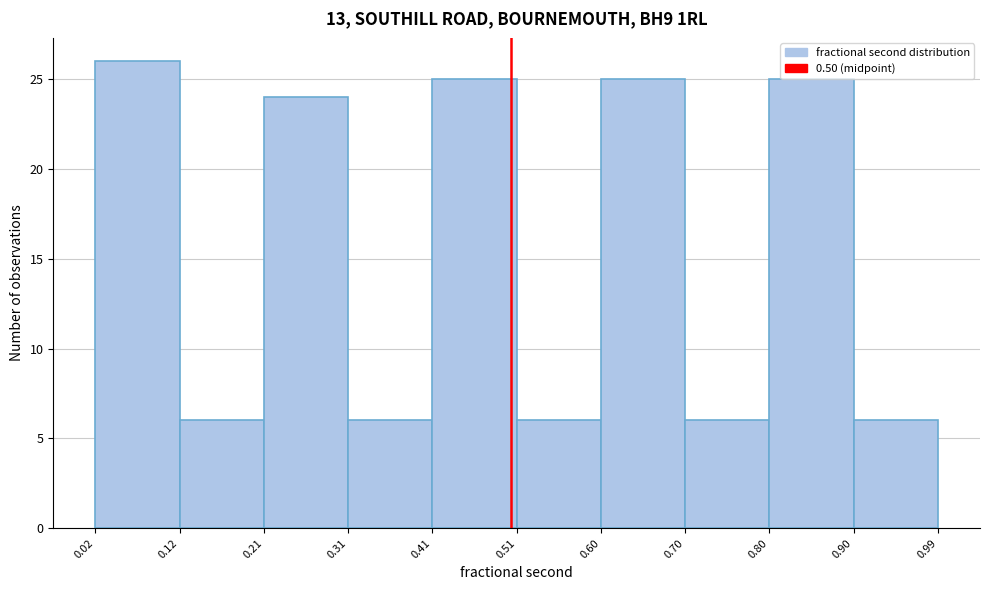

Reading left to right, list every bar in this chart as the range it spans on the x-axis followed by its height. The values are not printed on the chart, so give them approximately, as read against the axis.

0.02 to 0.12: 26
0.12 to 0.21: 6
0.21 to 0.31: 24
0.31 to 0.41: 6
0.41 to 0.51: 25
0.51 to 0.60: 6
0.60 to 0.70: 25
0.70 to 0.80: 6
0.80 to 0.90: 25
0.90 to 0.99: 6